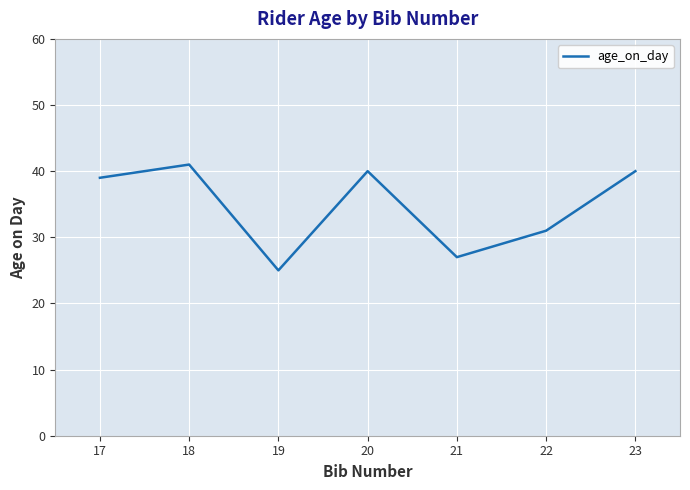

How many categories are shown in the chart?

7